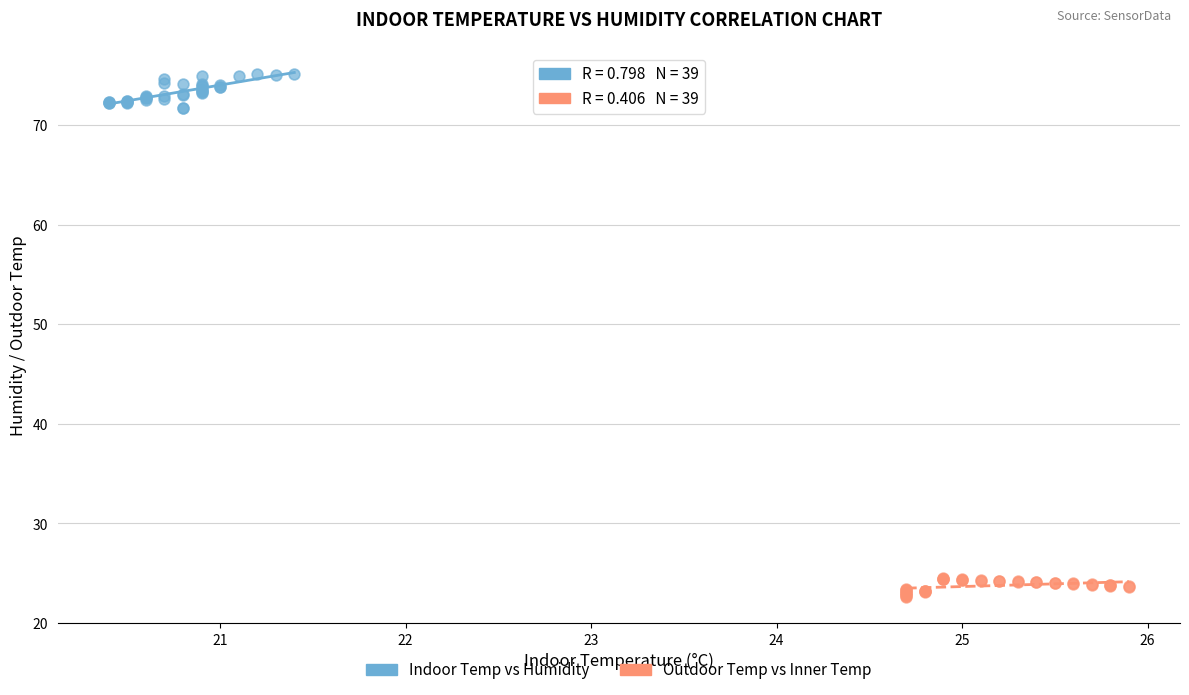

Which series reaches the minimum Y coordinate?

Outdoor Temp vs Inner Temp